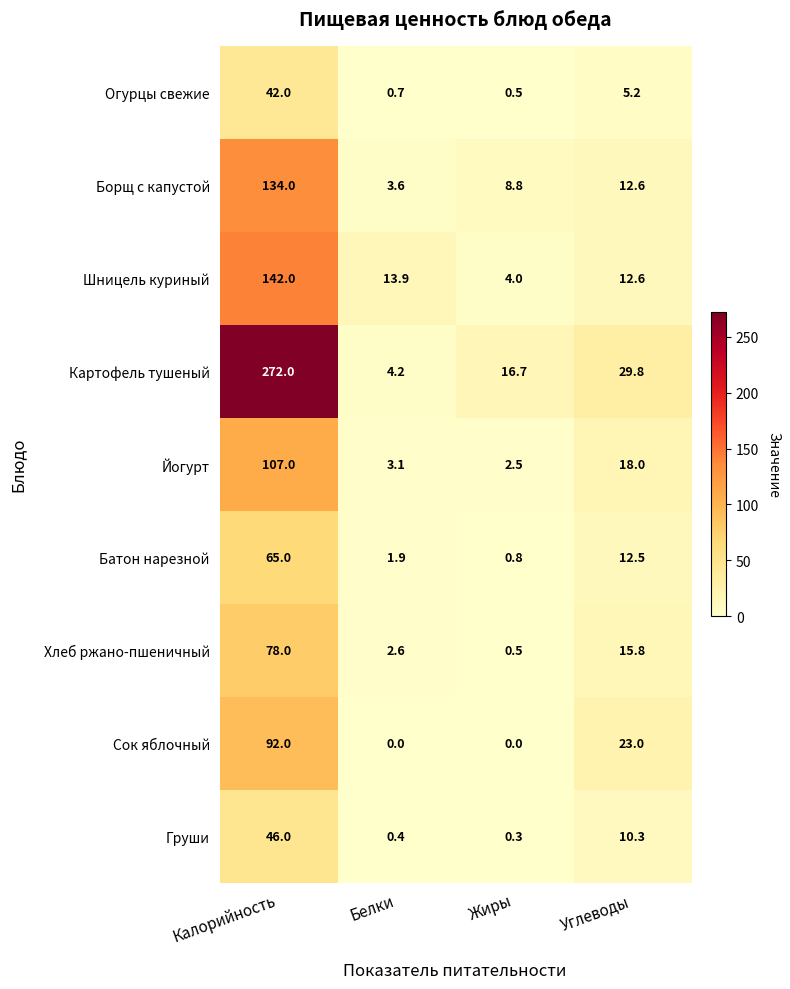

Rank the categories by Груши value from lowest to highest.

Жиры, Белки, Углеводы, Калорийность